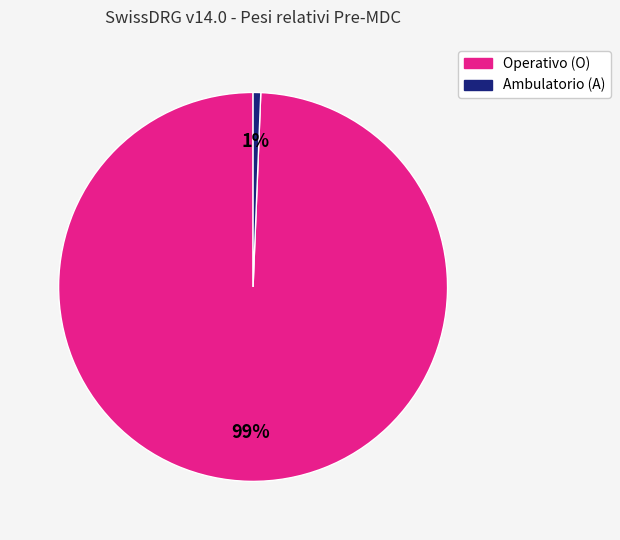

To the nearest percent, what is the average slice percentage?

50%